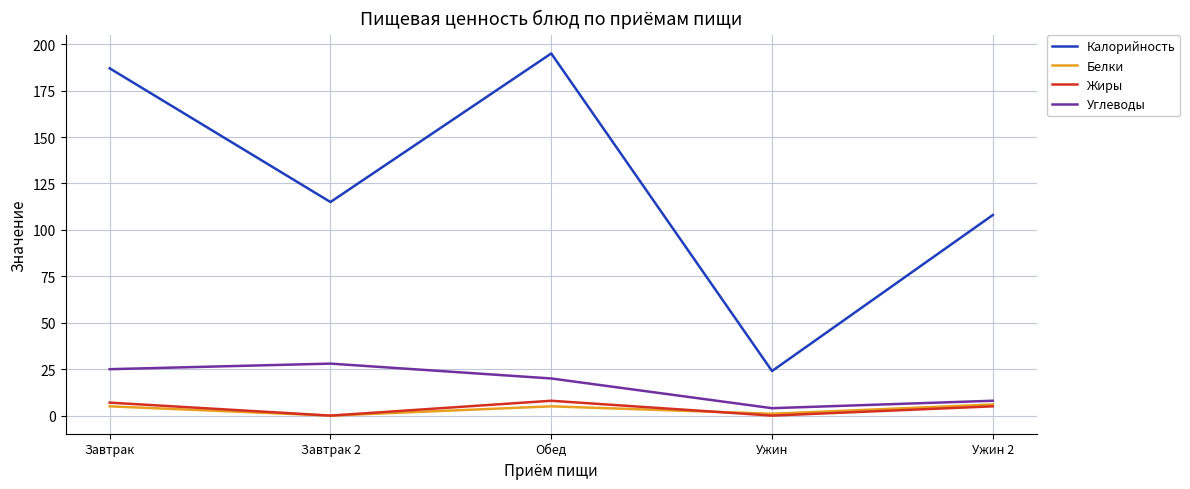

What is the difference between the Жиры values at Завтрак 2 and Ужин 2?

5